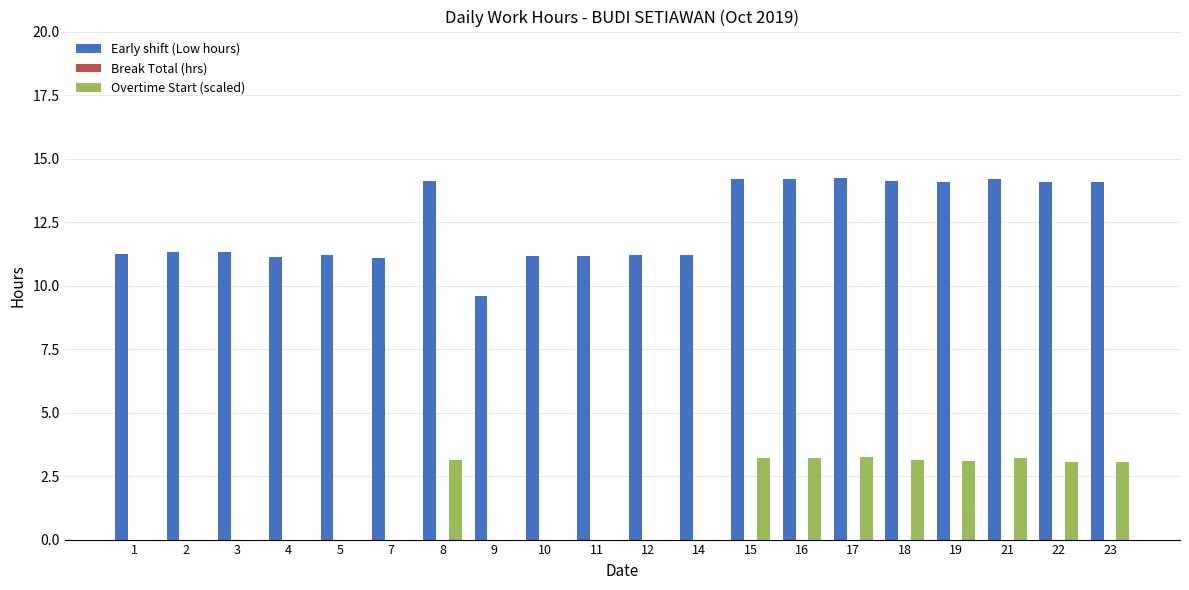

What is the sum of all Early shift (Low hours) values?

249.0